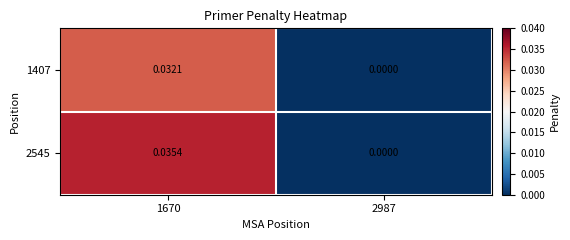

How many distinct data groups are displayed?

2